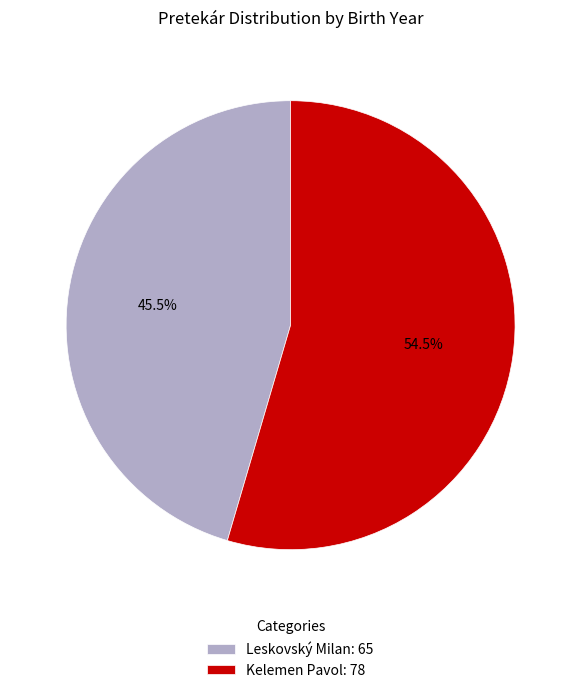

Rank the categories by value from highest to lowest.

Kelemen Pavol, Leskovský Milan